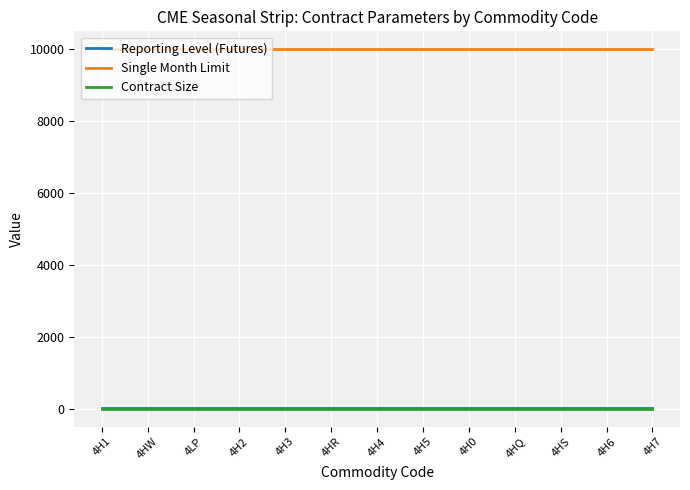

Does the chart display data point markers on the line(s)?

No